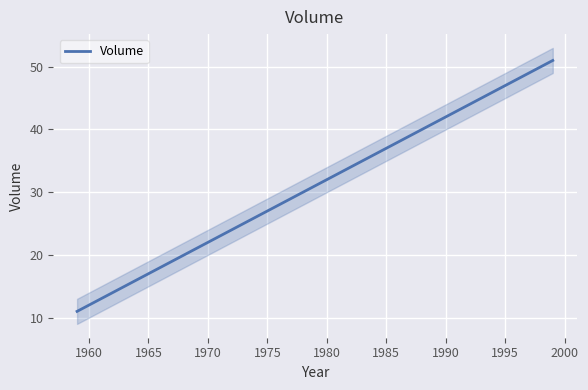

What is the highest value of the Volume series?

51